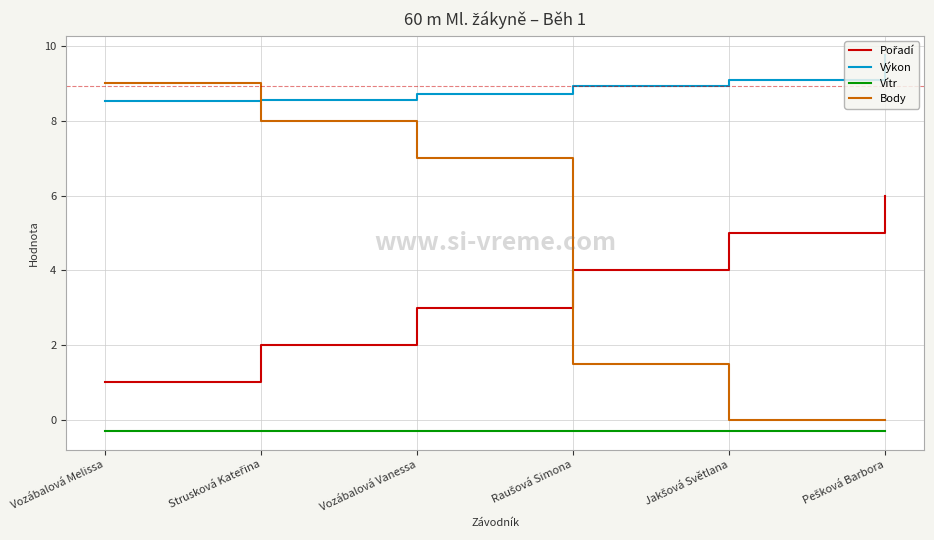

True or false: Vítr has a value of -0.3 at Vozábalová Melissa.

True